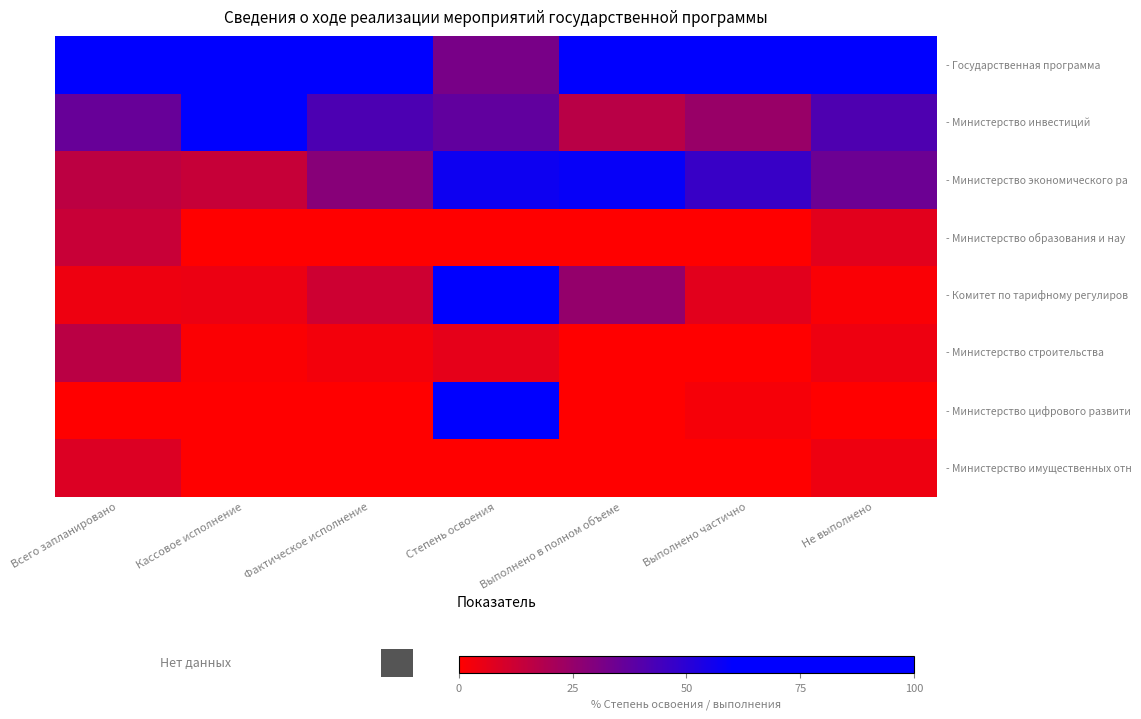

How many categories are shown in the chart?

7